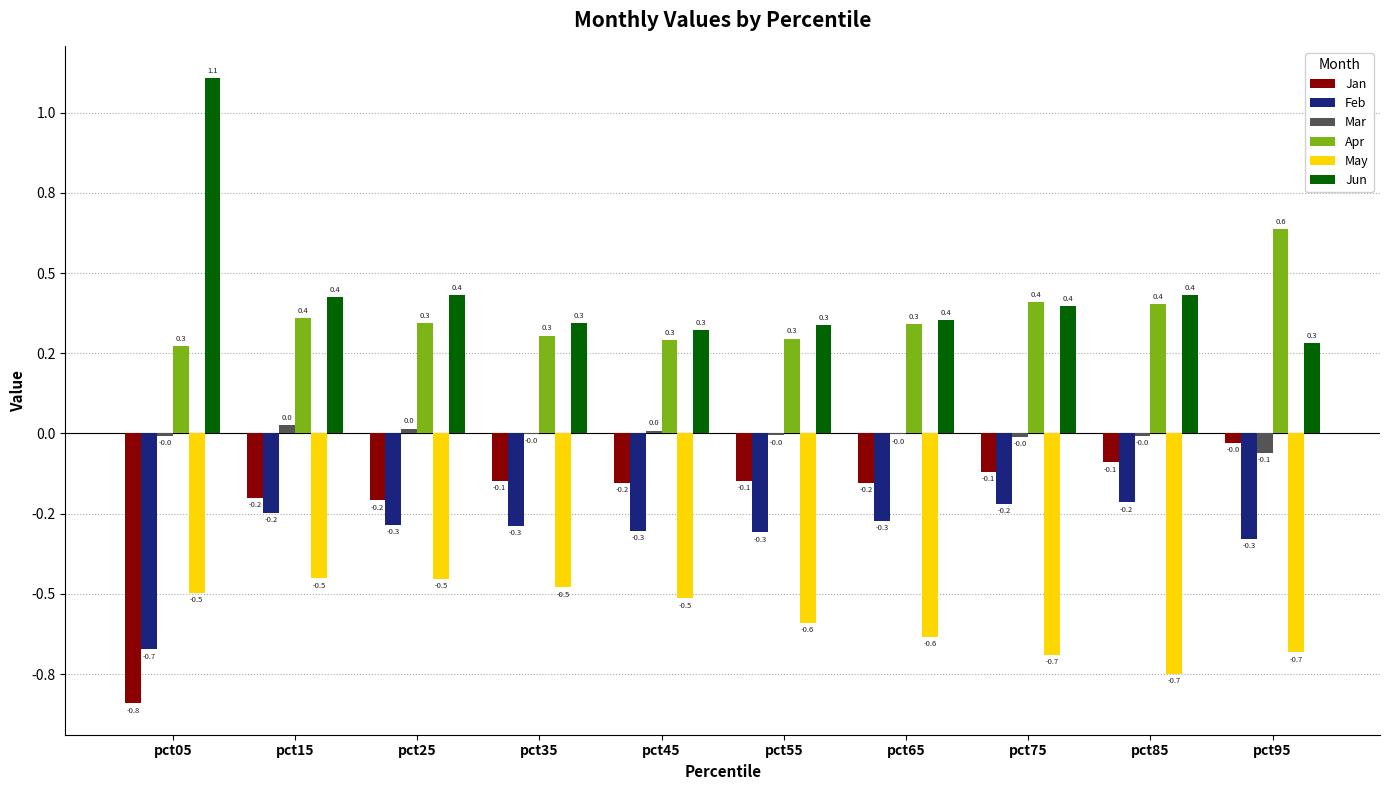

At how many categories does at least one series exceed 0?

10